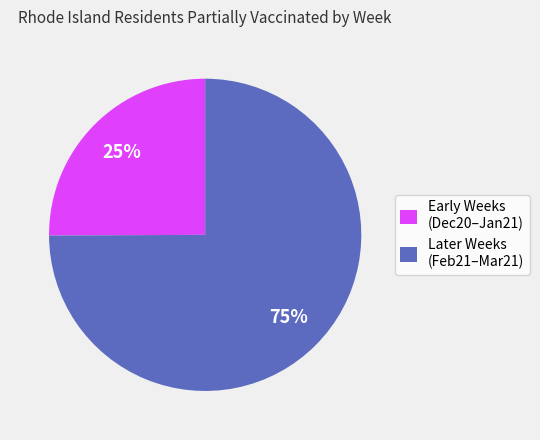

To the nearest percent, what is the average slice percentage?

50%